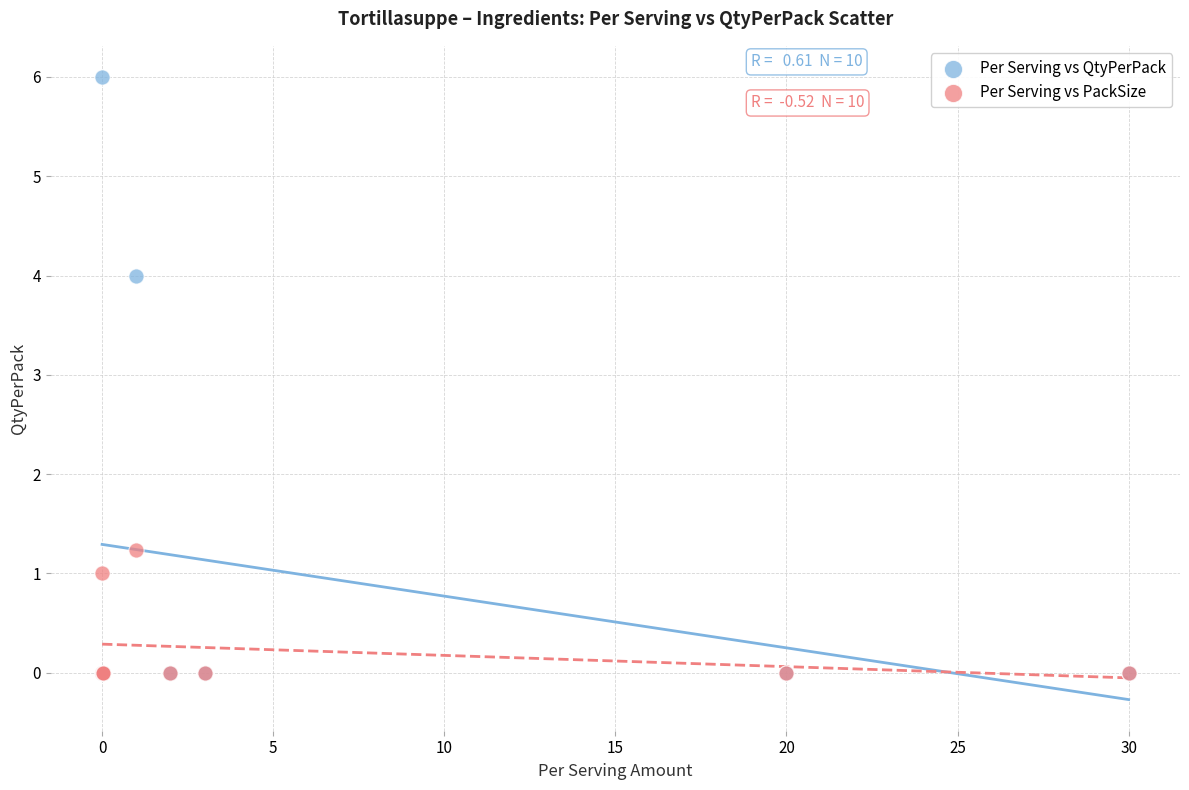

Across all series, what Y value is closest to 3?

4.0